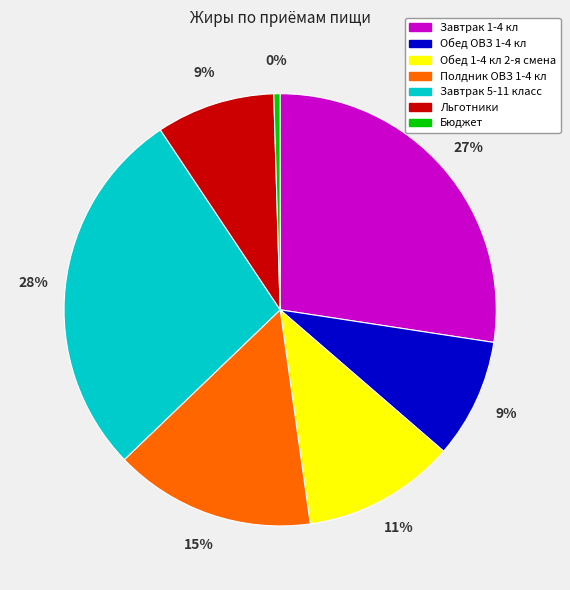

Does Обед ОВЗ 1-4 кл account for over 50% of the chart?

No